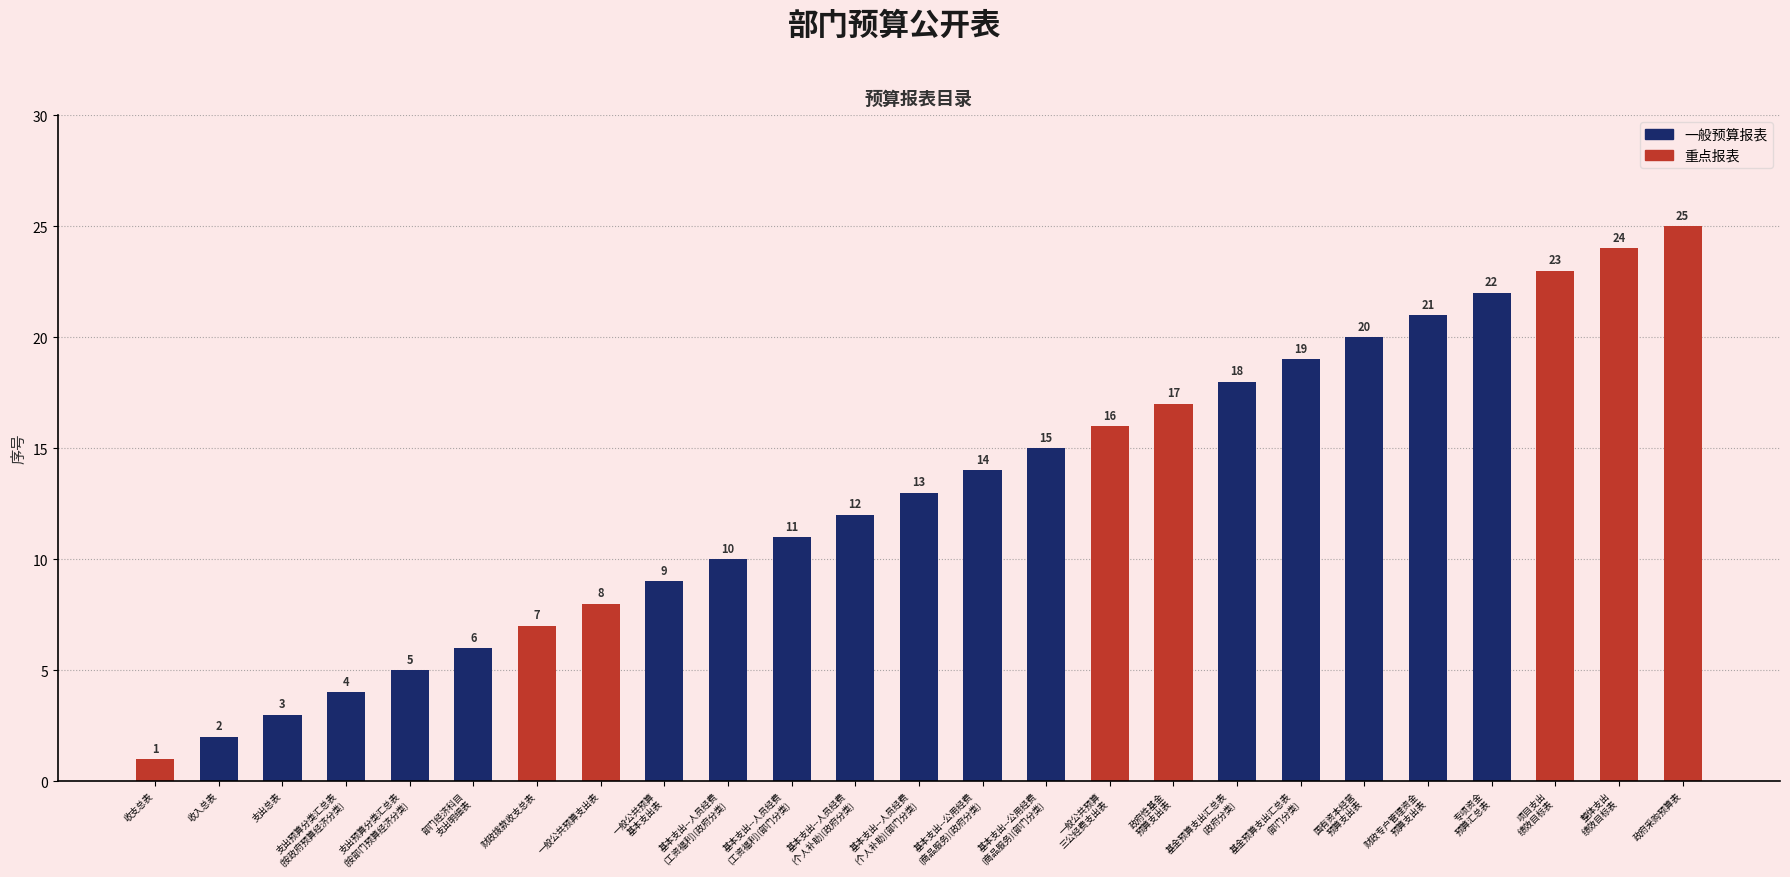

What is the difference between the values at 20 and 9?

11